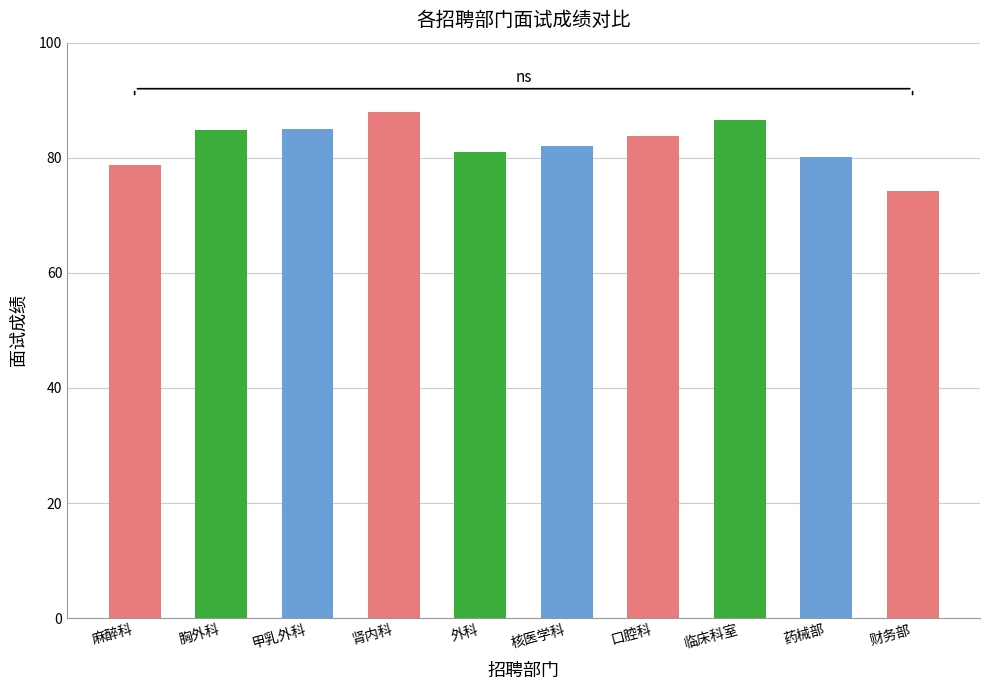

What is the sum of all values?

824.3